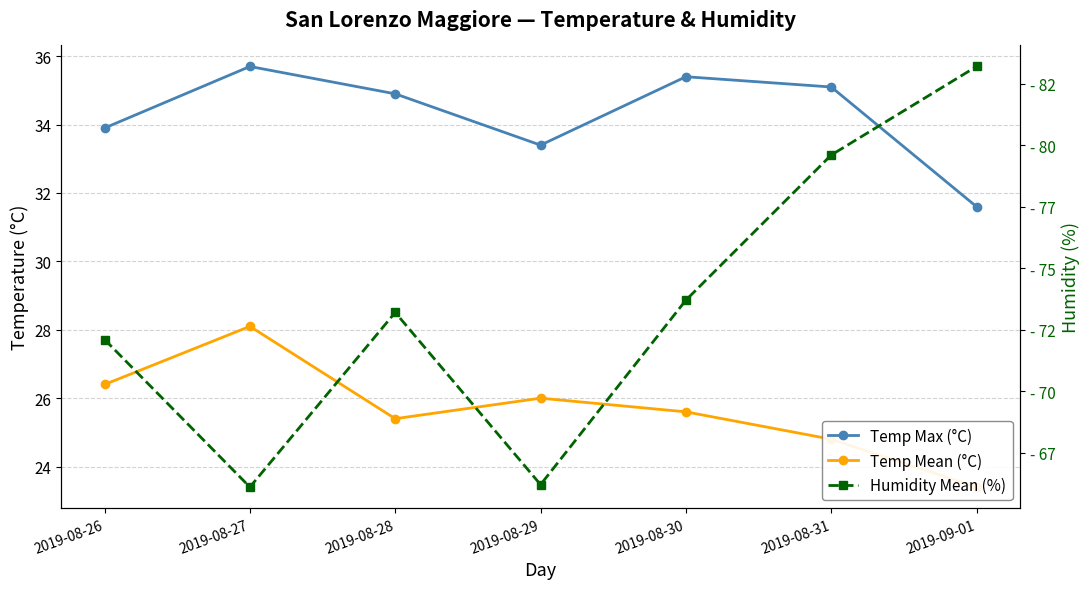

What is the difference between the maximum and minimum values in the Temp Mean (°C) series?

4.7